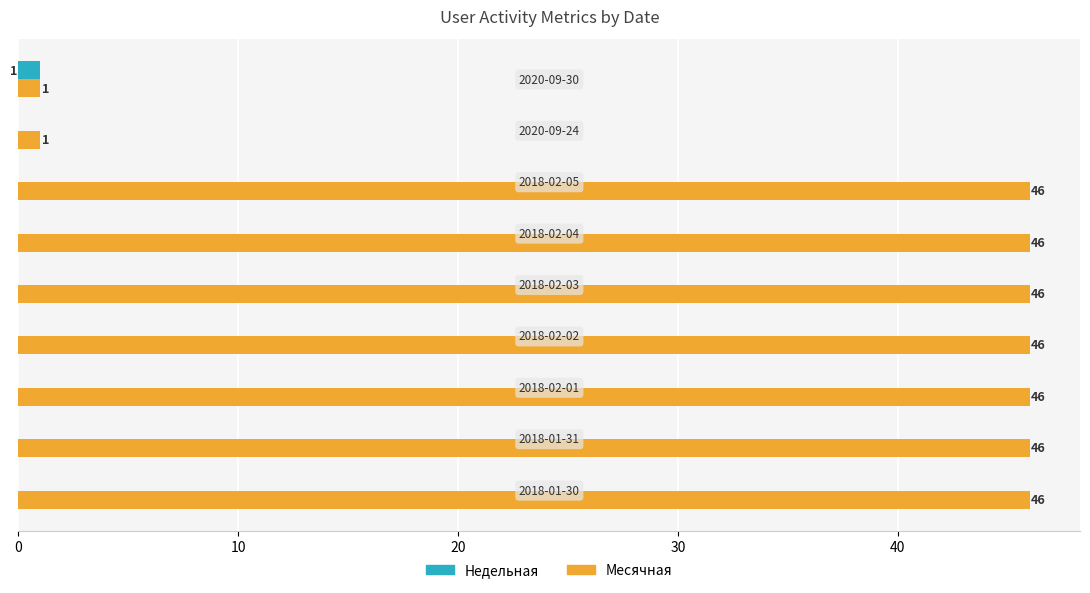

What is the greatest value displayed?

46